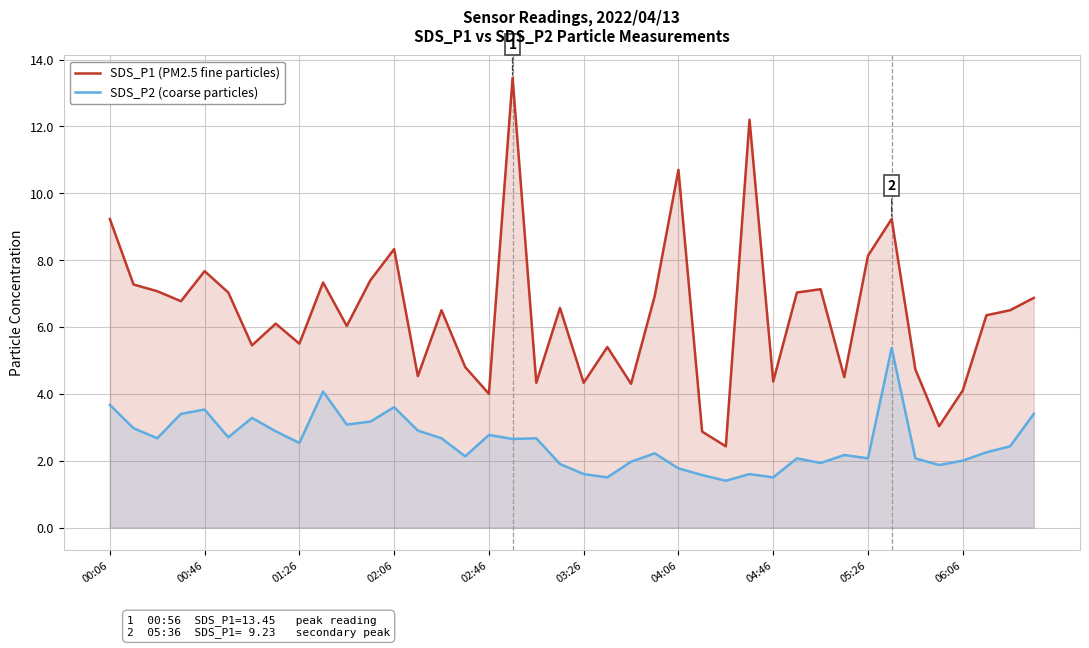

What is the minimum value for SDS_P1 (PM2.5 fine particles)?

2.4